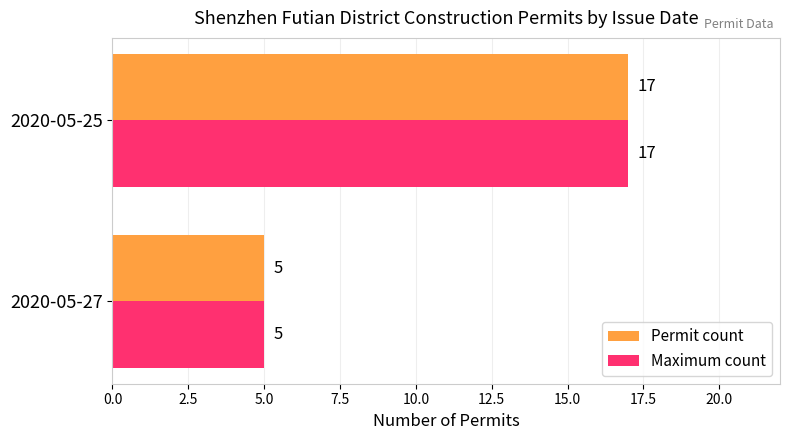

What is the difference between the maximum and minimum values in the Permit count series?

12